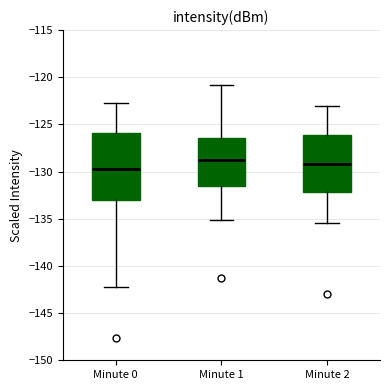

Reading left to right, read every box against the y-axis: the position of its median line, the range the box covers, and the ends of its whiskers. The values are not printed on the chart, so give them approximately, as read against the axis.

Minute 0: median -129.5, box -133.0 to -126.0, whiskers -142.5 to -123.0
Minute 1: median -128.5, box -131.5 to -126.5, whiskers -135.0 to -121.0
Minute 2: median -129.0, box -132.0 to -126.0, whiskers -135.5 to -123.0